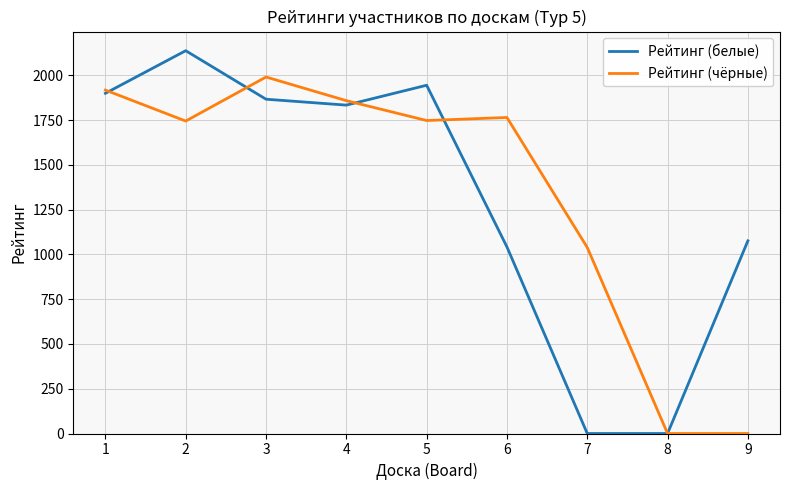

What is the sum of the Рейтинг (белые) values at 8 and 5?

1945